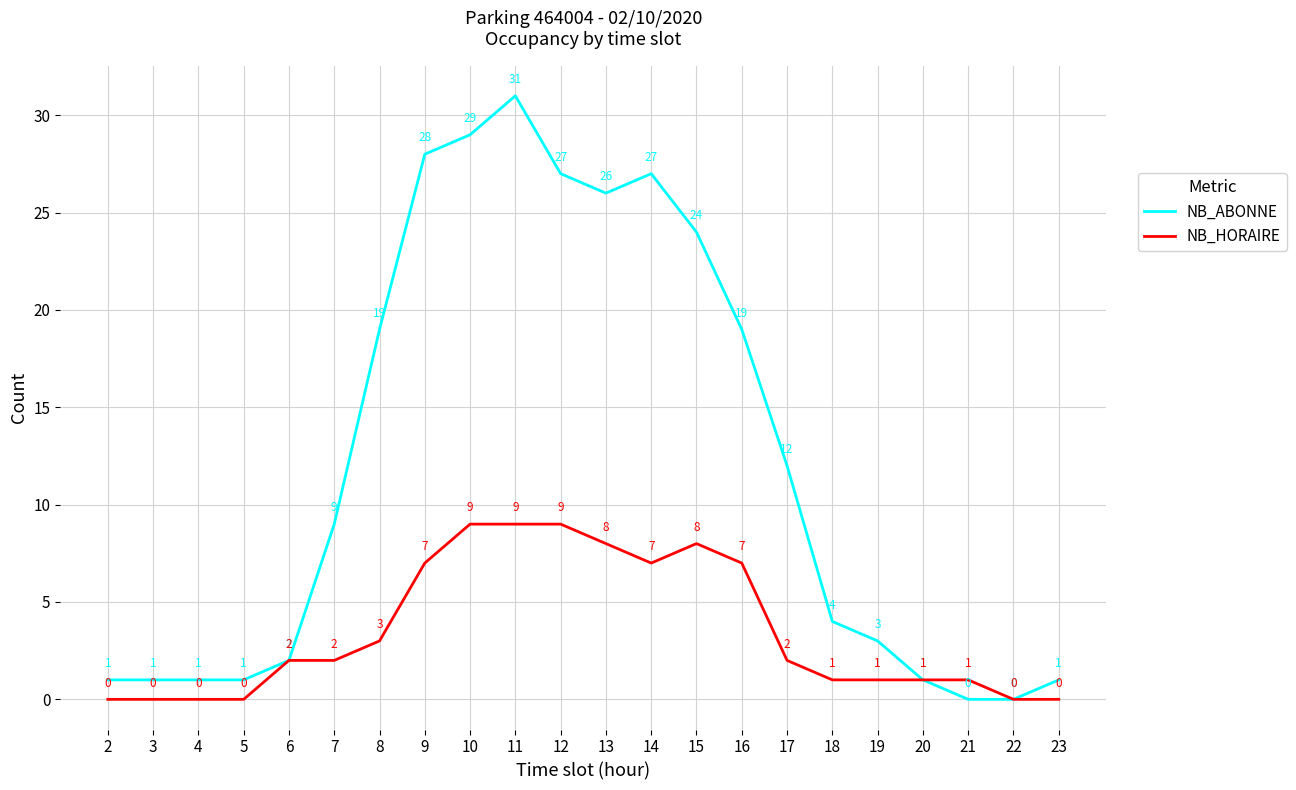

Which series has the largest total across all categories?

NB_ABONNE